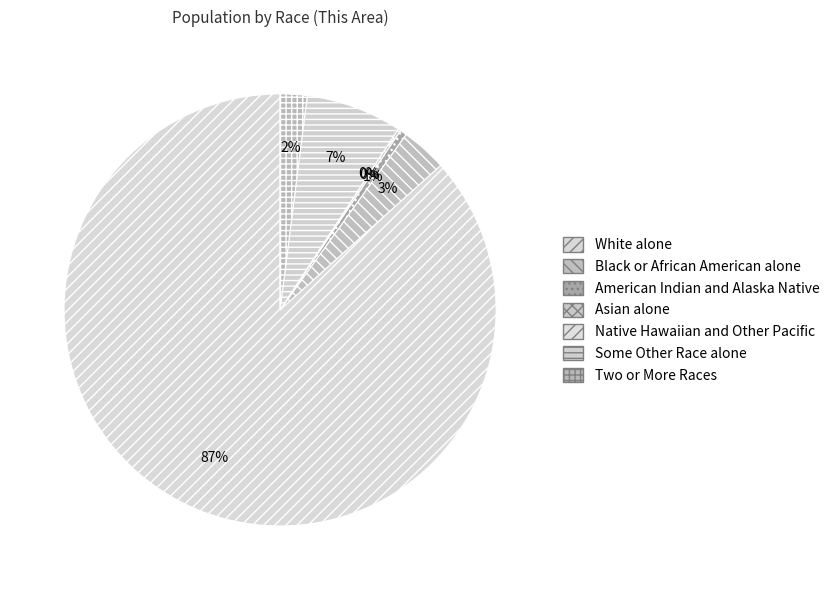

Is there any slice that represents more than half of the pie?

Yes